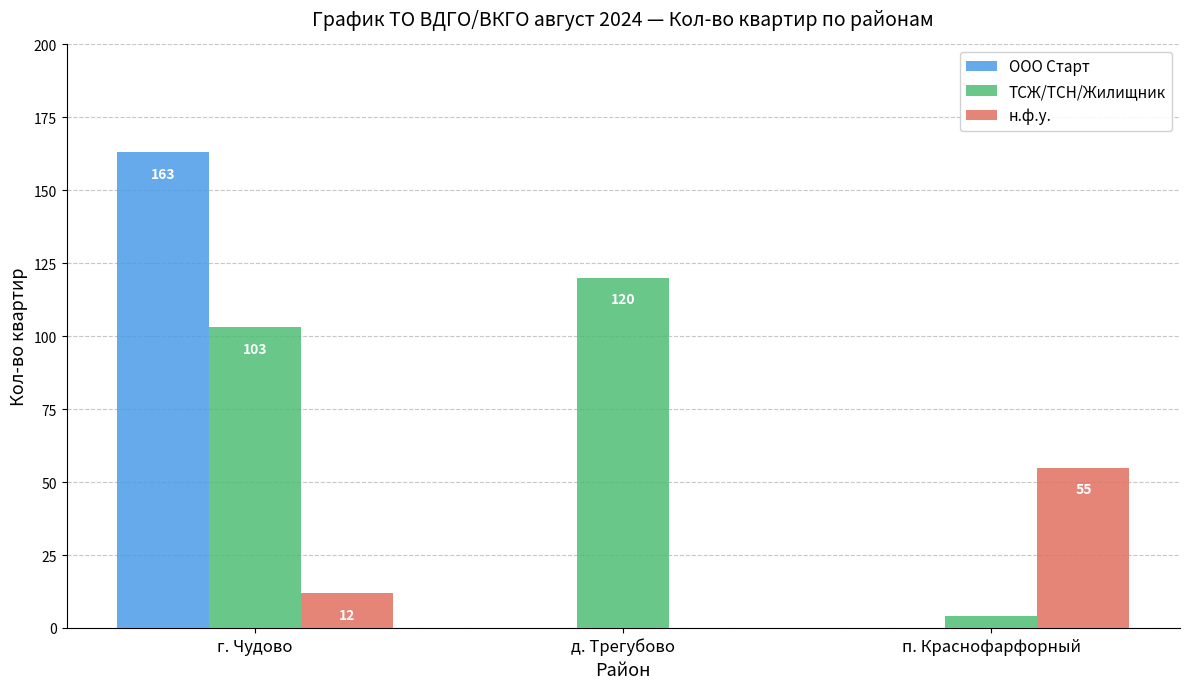

Reading left to right, extract all data points from this chart.

ООО Старт: г. Чудово=163	д. Трегубово=0	п. Краснофарфорный=0
ТСЖ/ТСН/Жилищник: г. Чудово=103	д. Трегубово=120	п. Краснофарфорный=4
н.ф.у.: г. Чудово=12	д. Трегубово=0	п. Краснофарфорный=55